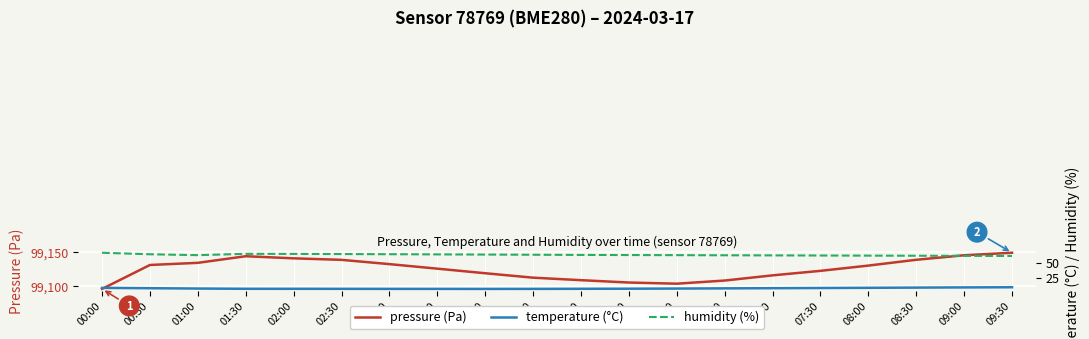

The value of temperature (°C) at 08:30 is 13.0. True or false?

False